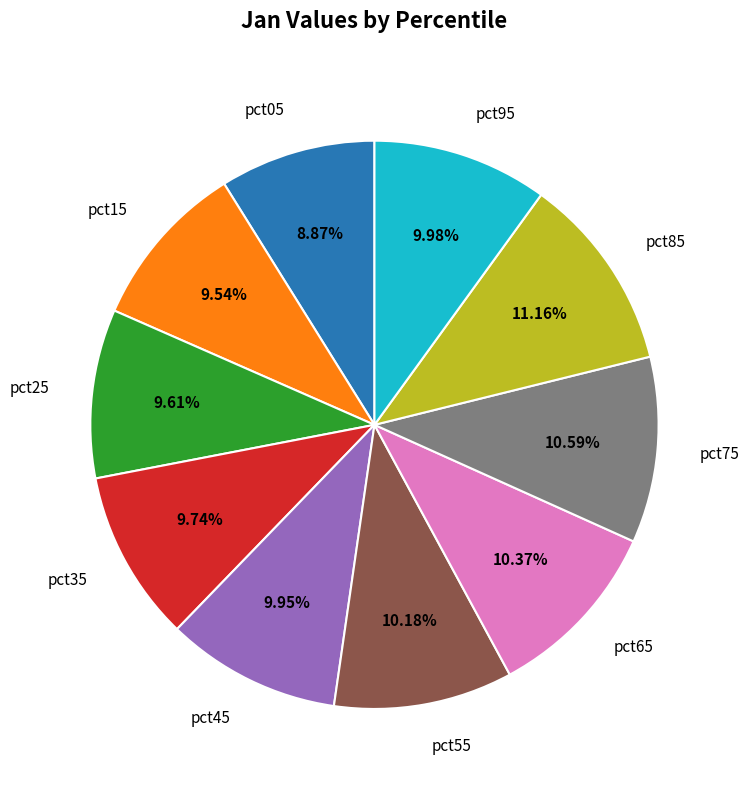

Is it true that pct95 is 10% of the pie?

True